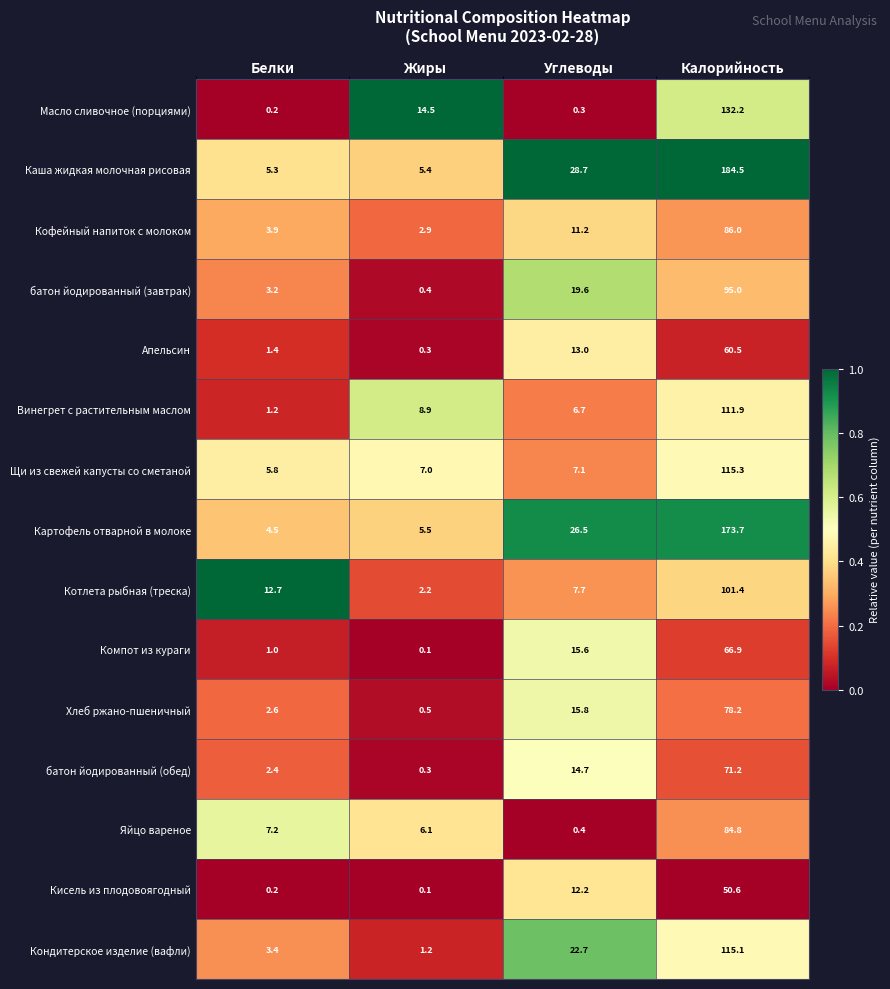

At which label does Котлета рыбная (треска) reach its peak?

Калорийность